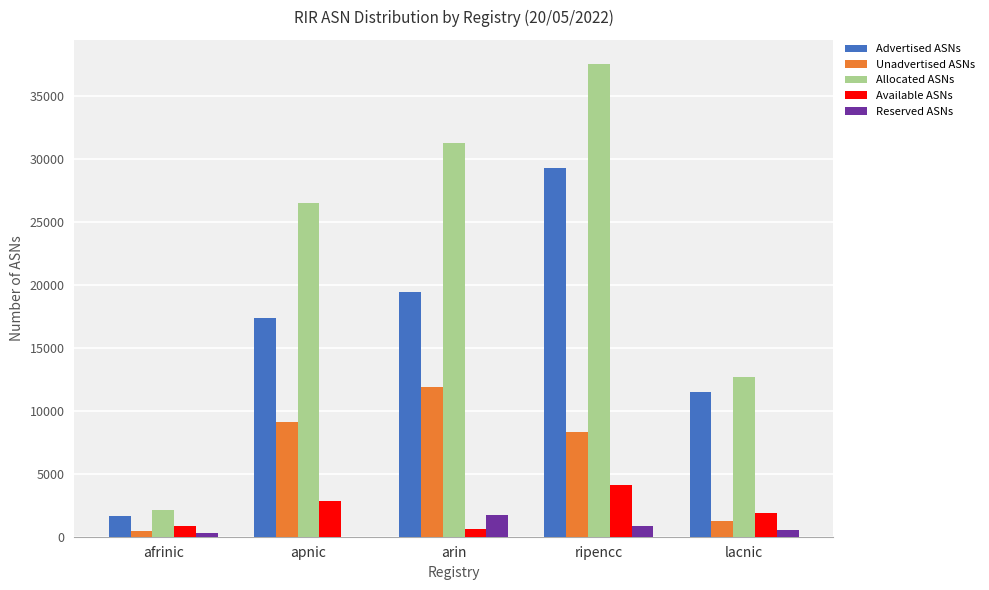

The value of Unadvertised ASNs at ripencc is 8321. True or false?

True